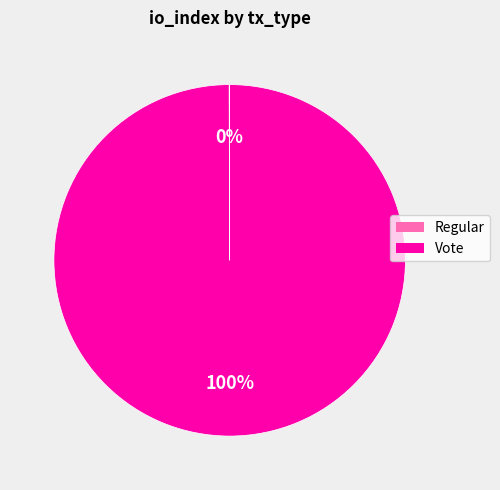

The Vote slice represents 100% of the pie. True or false?

True